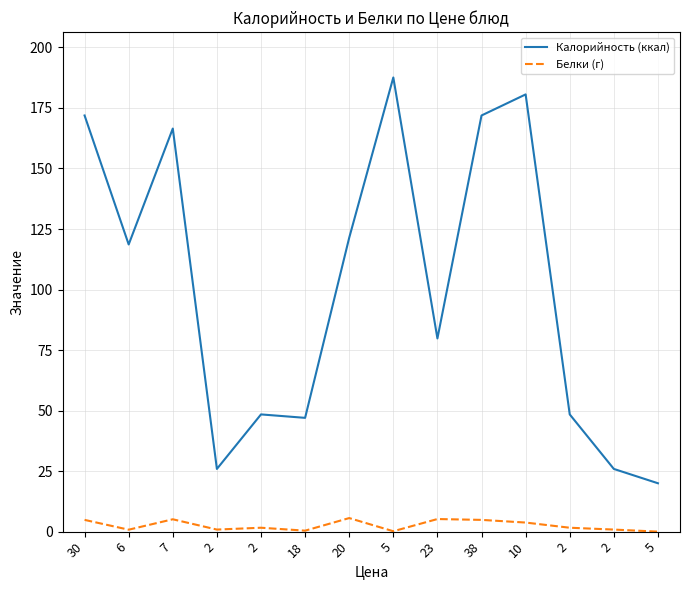

Reading left to right, transcribe all the data shown in this chart.

Калорийность (ккал): 171.9	118.6	166.5	25.9	48.4	47.0	121.4	187.6	79.8	171.9	180.6	48.4	25.9	20.0
Белки (г): 4.8	0.8	5.1	0.8	1.6	0.4	5.6	0.2	5.2	4.8	3.8	1.6	0.8	0.0